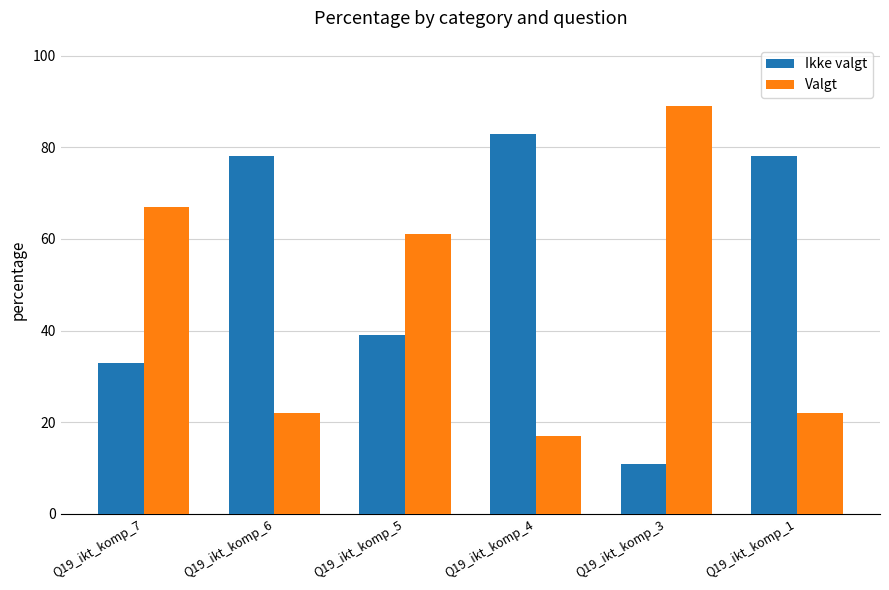

What is the total value across all series at Q19_ikt_komp_5?

100